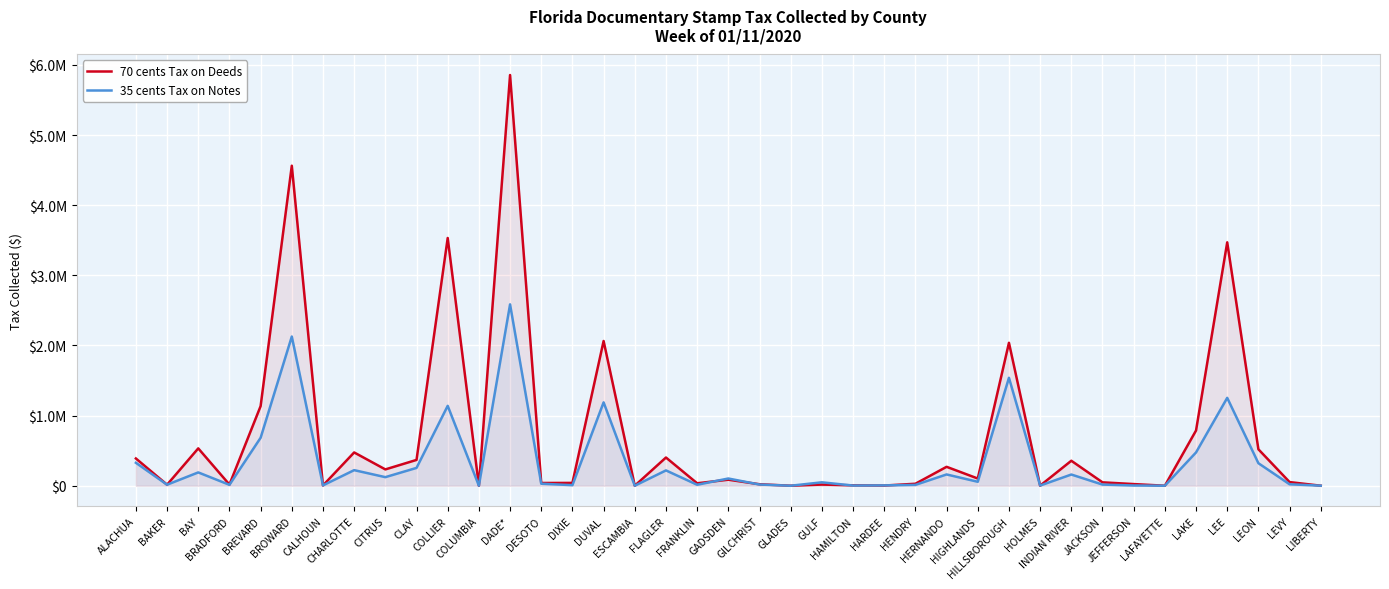

At which category does 35 cents Tax on Notes reach its first local peak?

BAY